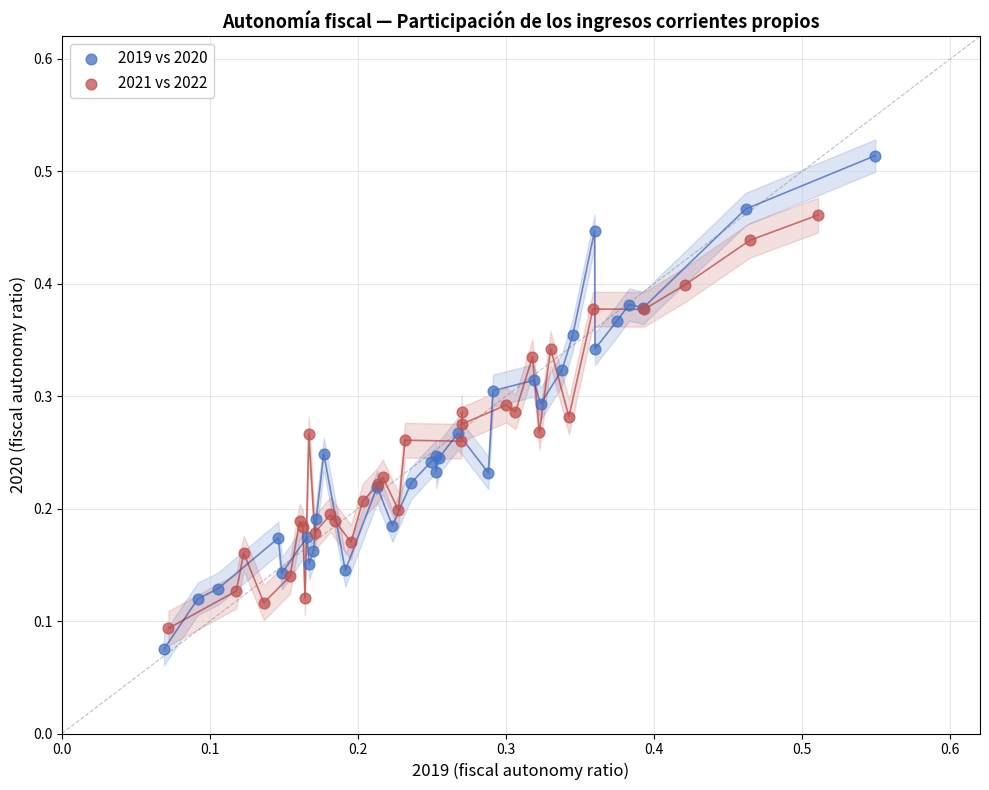

Which series contains the highest Y value?

2019 vs 2020